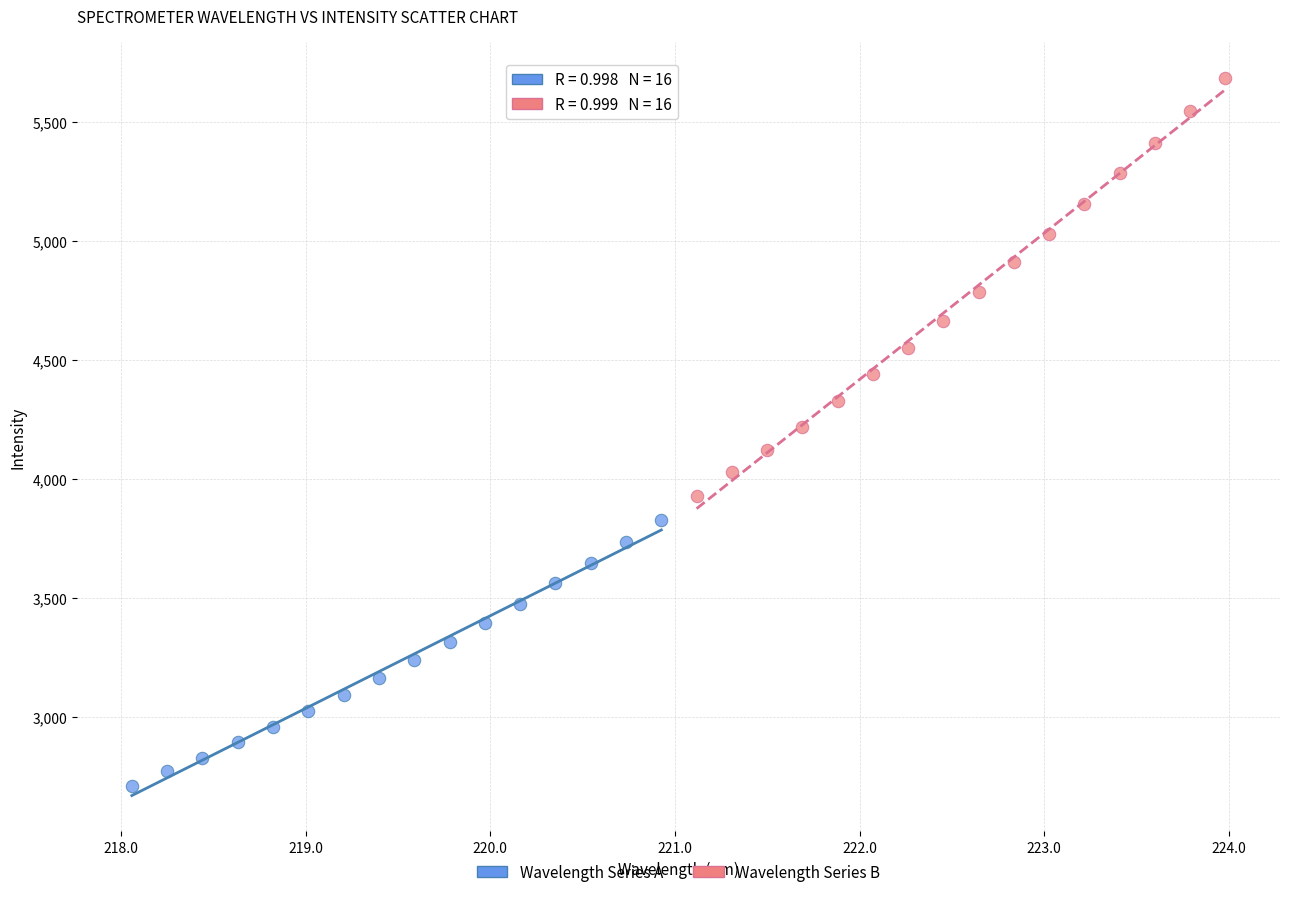

Which series has the widest spread of Y values?

Wavelength Series B